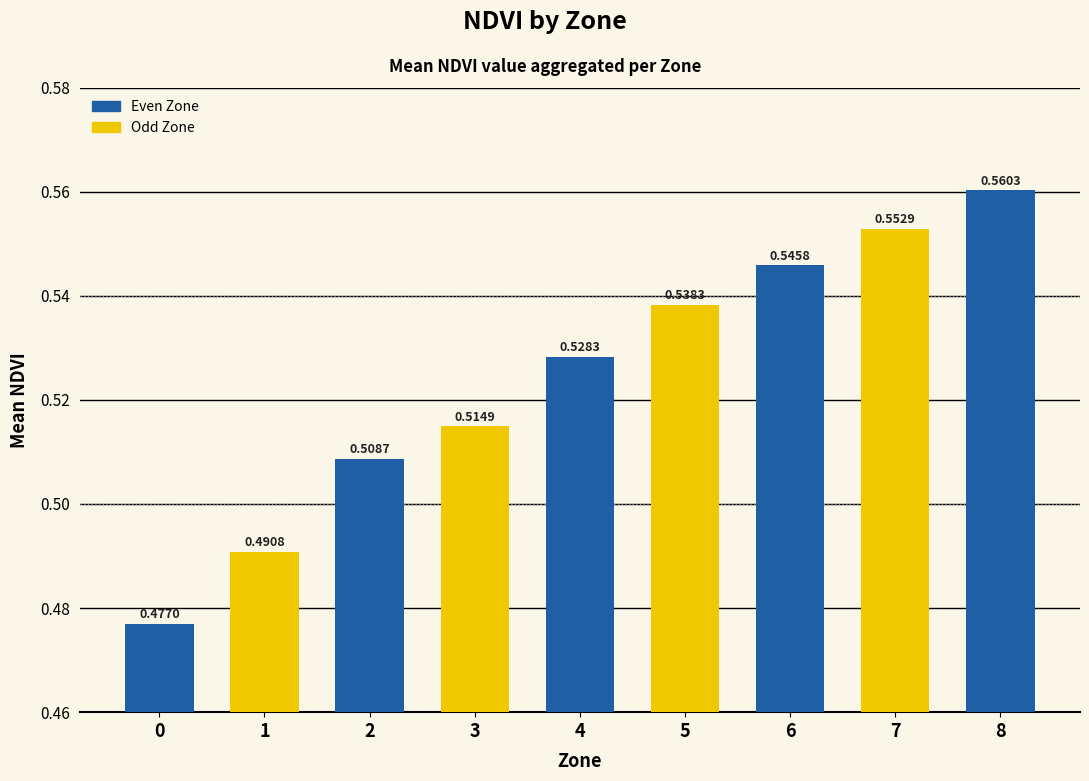

What is the sum of the values at 8 and 2?

1.1